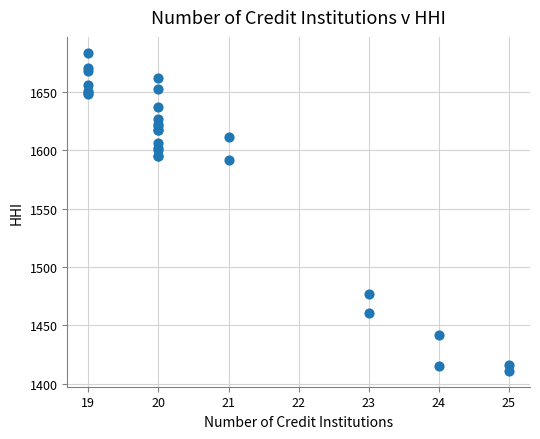

What Y value in the scatter plot is closest to 1547?

1591.3